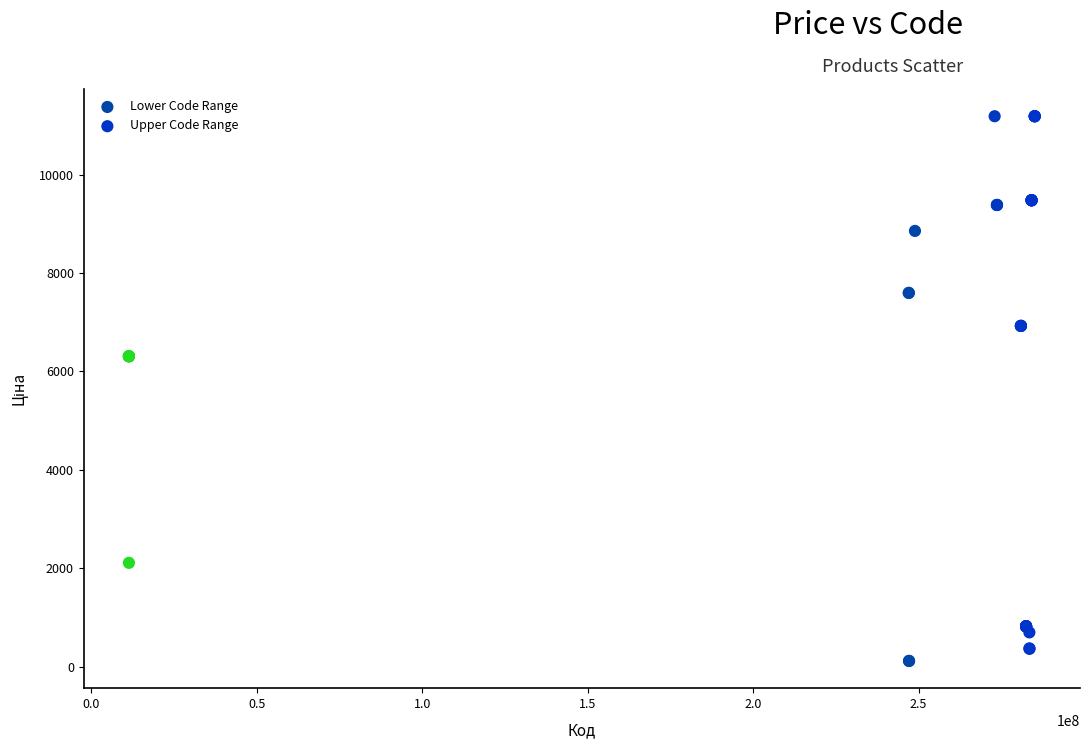

What are all the series names shown in the legend?

Lower Code Range, Upper Code Range